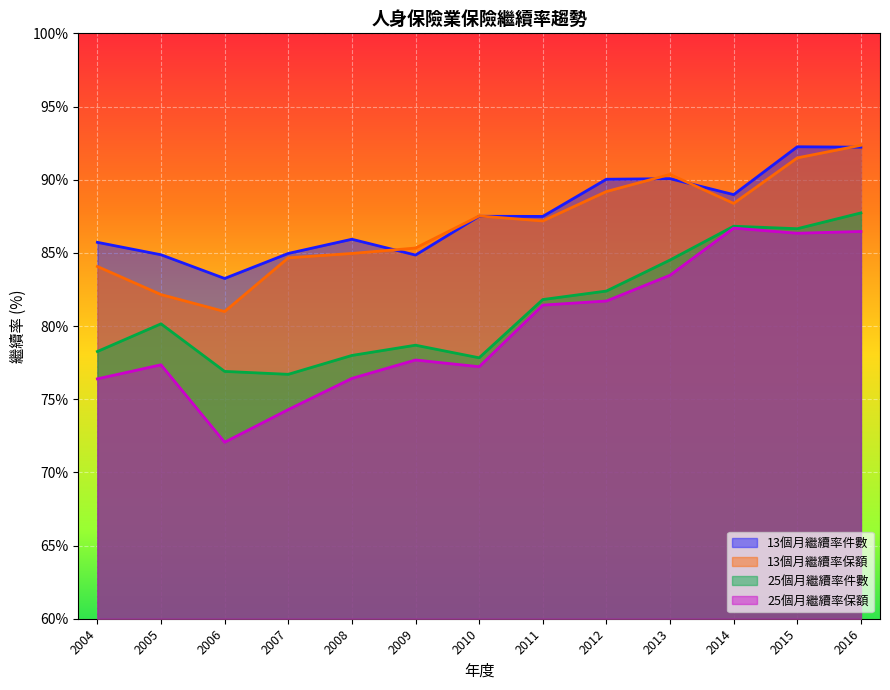

Rank the series at 2016 from lowest to highest value.

25個月繼續率保額, 25個月繼續率件數, 13個月繼續率件數, 13個月繼續率保額